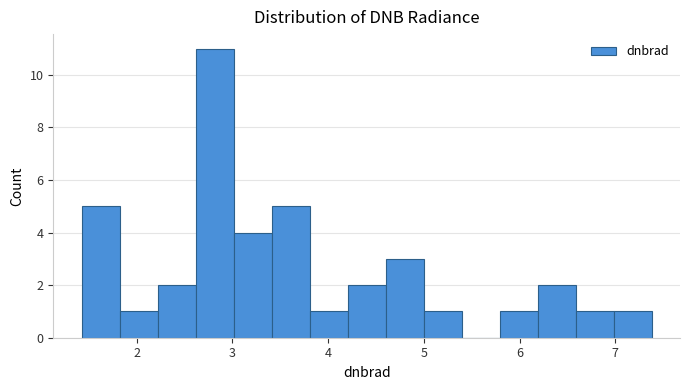

Around what value on the x-axis is the tallest bar? Give the approximate position of its centre, as read against the axis.

2.8